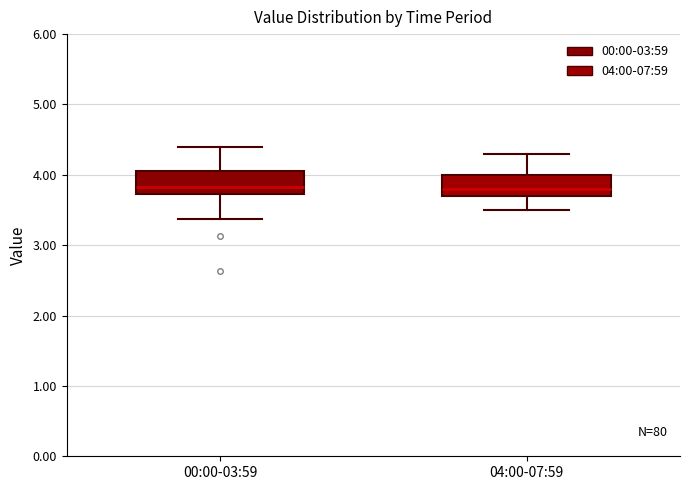

Where is the lower edge of the box for 00:00-03:59 on the y-axis? The values are not printed on the chart, so give them approximately, as read against the axis.

3.7